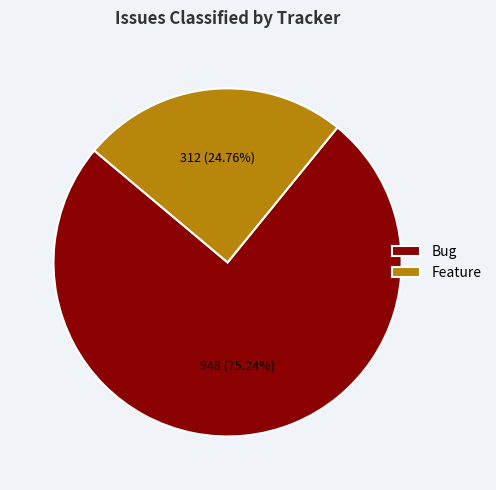

Which slice is the largest?

Bug